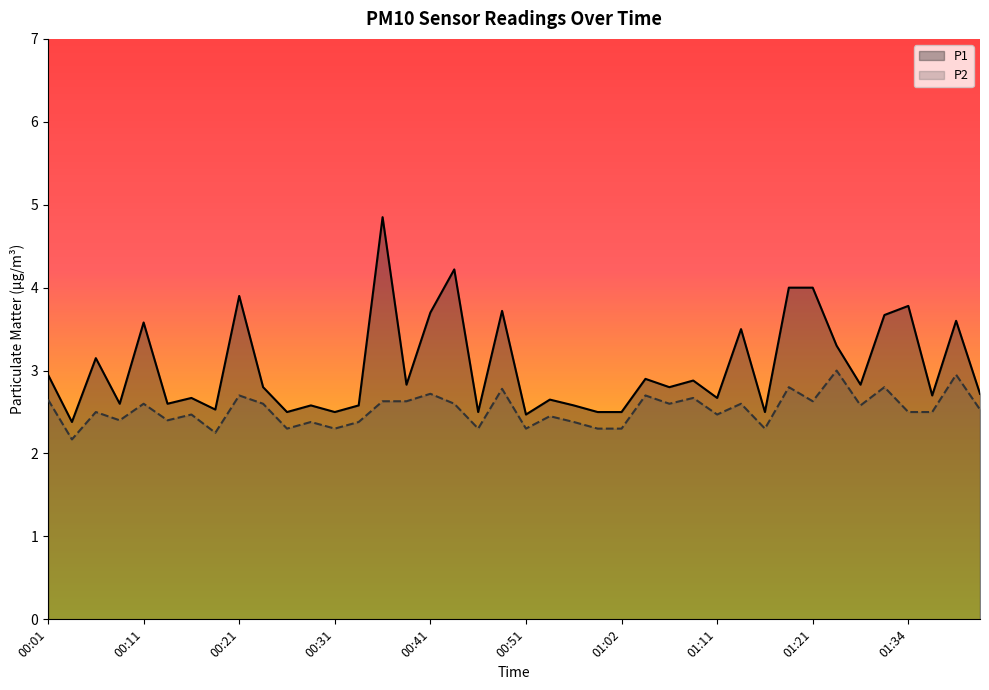

True or false: P2 and P1 intersect in this chart.

False